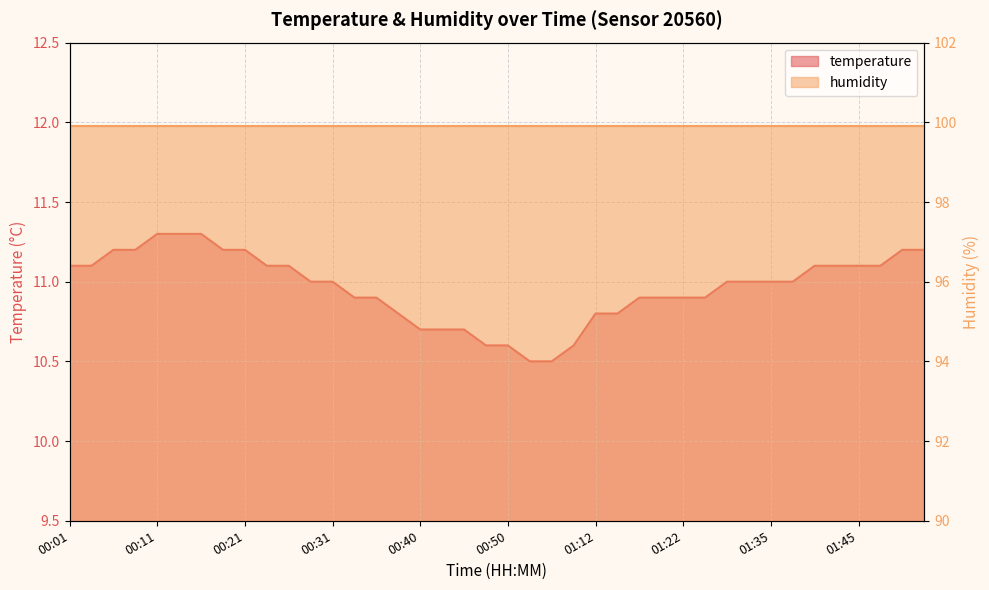

At which category does the chart reach its peak across all series?

00:11